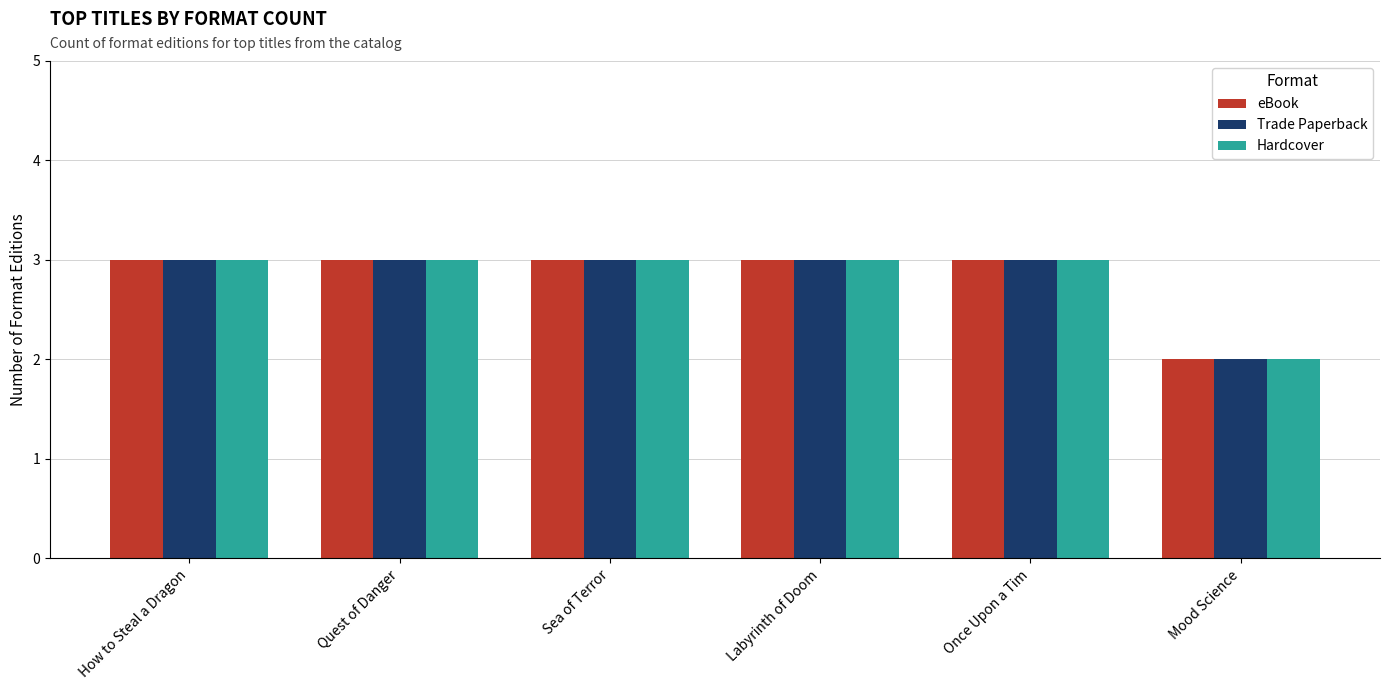

What is the total value across all series at Sea of Terror?

9